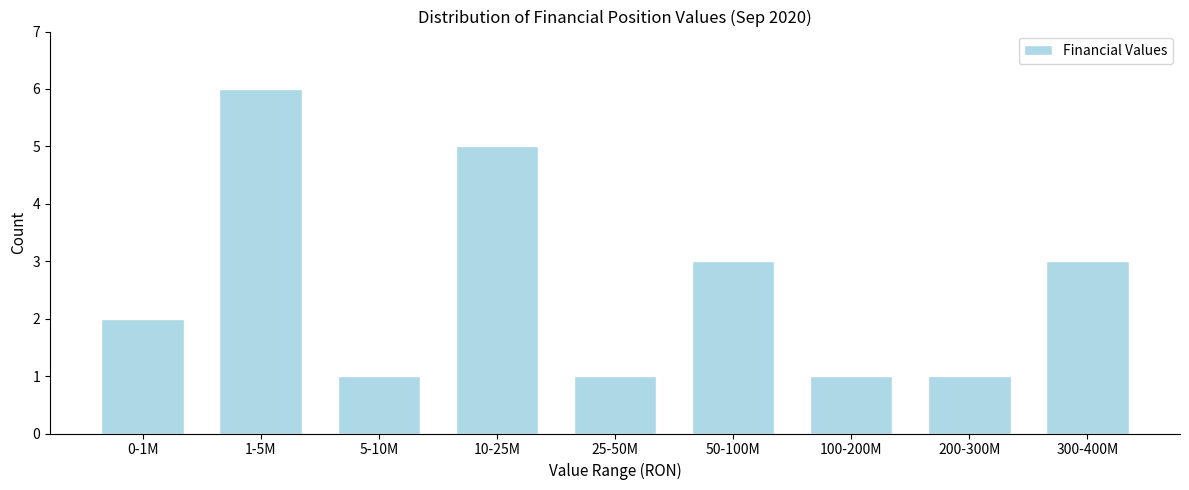

Reading right to left, extract all data points from this chart.

300-400M=3	200-300M=1	100-200M=1	50-100M=3	25-50M=1	10-25M=5	5-10M=1	1-5M=6	0-1M=2